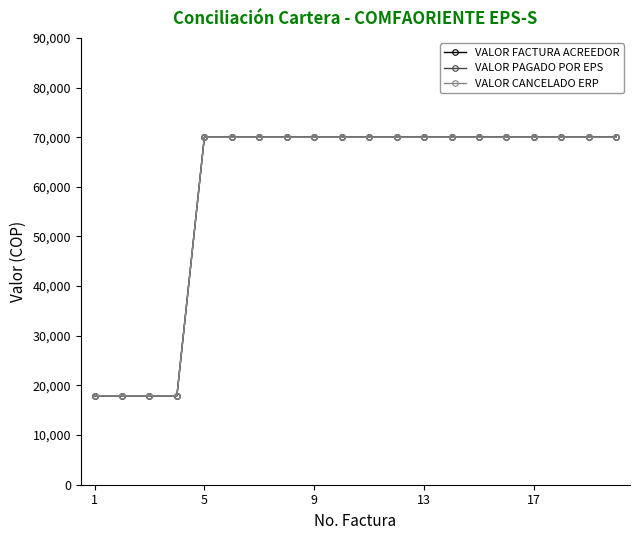

Does the chart have visible grid lines?

No